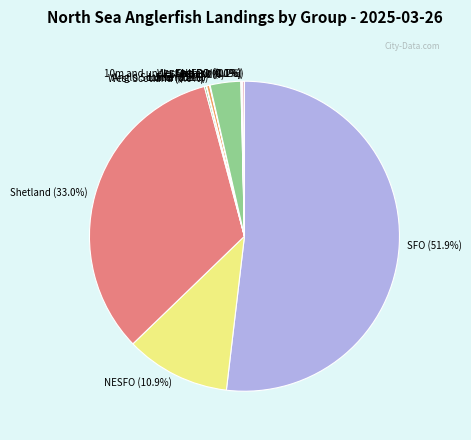

Which slice is the largest?

SFO